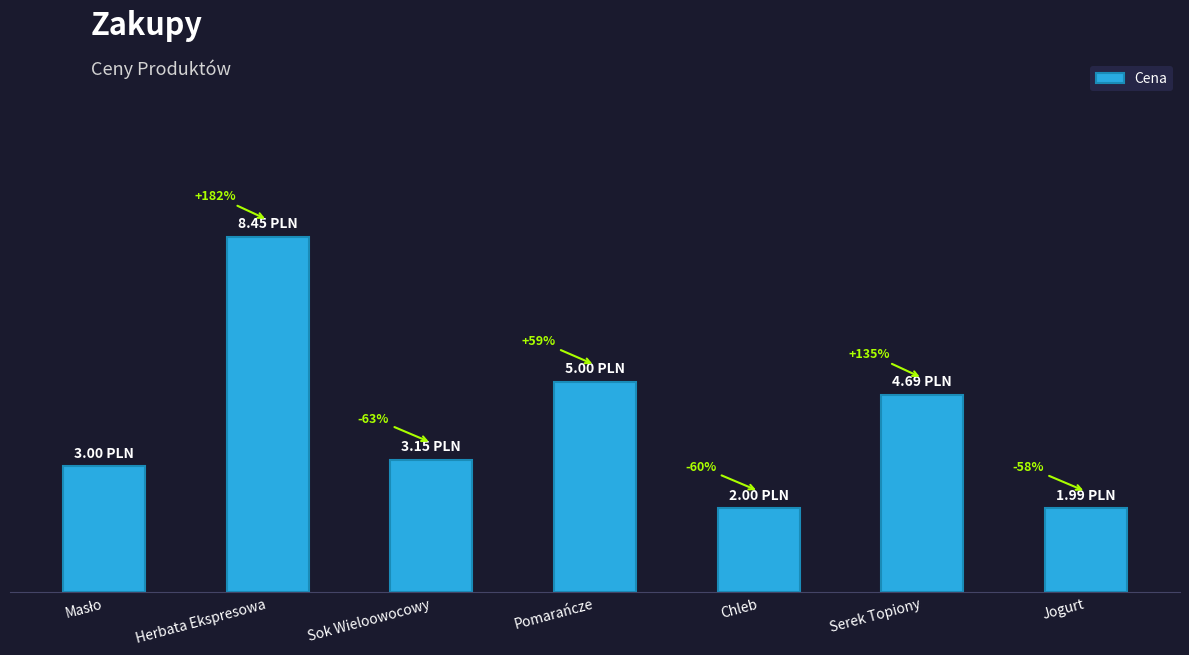

List the labels in order of value, smallest first.

Jogurt, Chleb, Masło, Sok Wieloowocowy, Serek Topiony, Pomarańcze, Herbata Ekspresowa